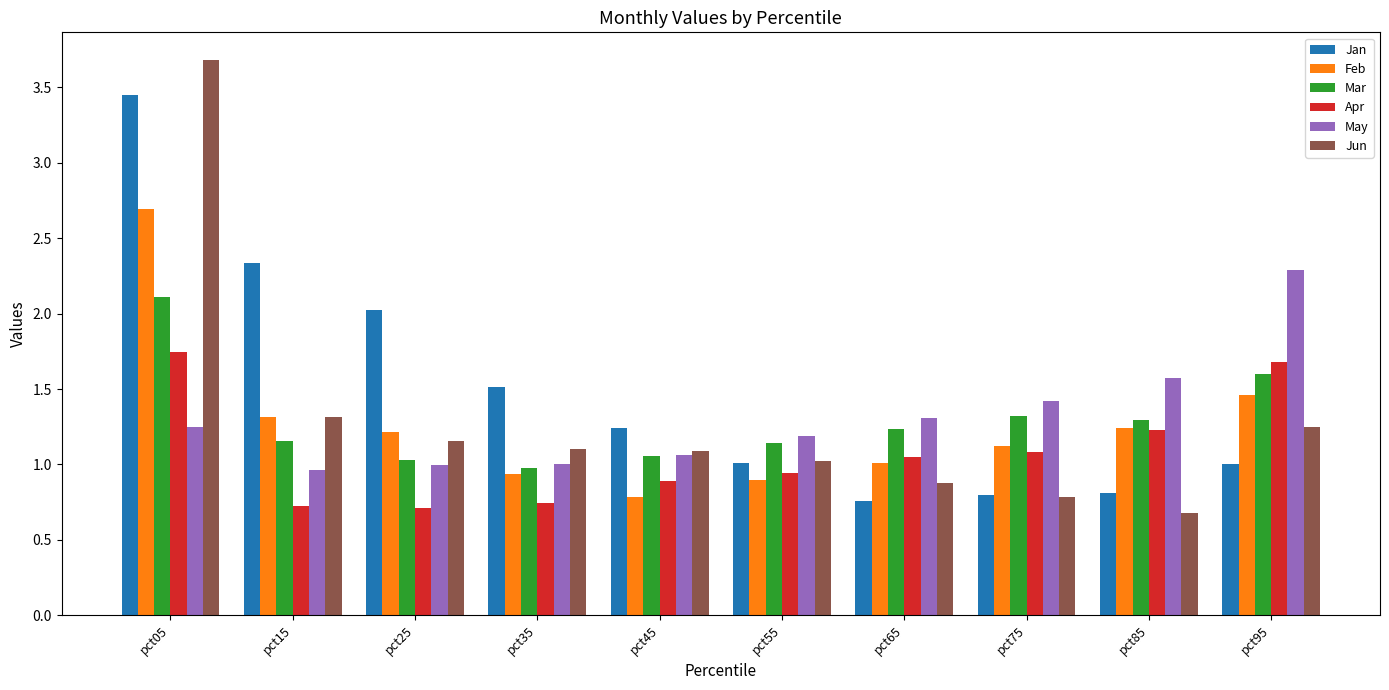

Is the value of Apr at pct55 greater than the value of Jun at pct75?

Yes